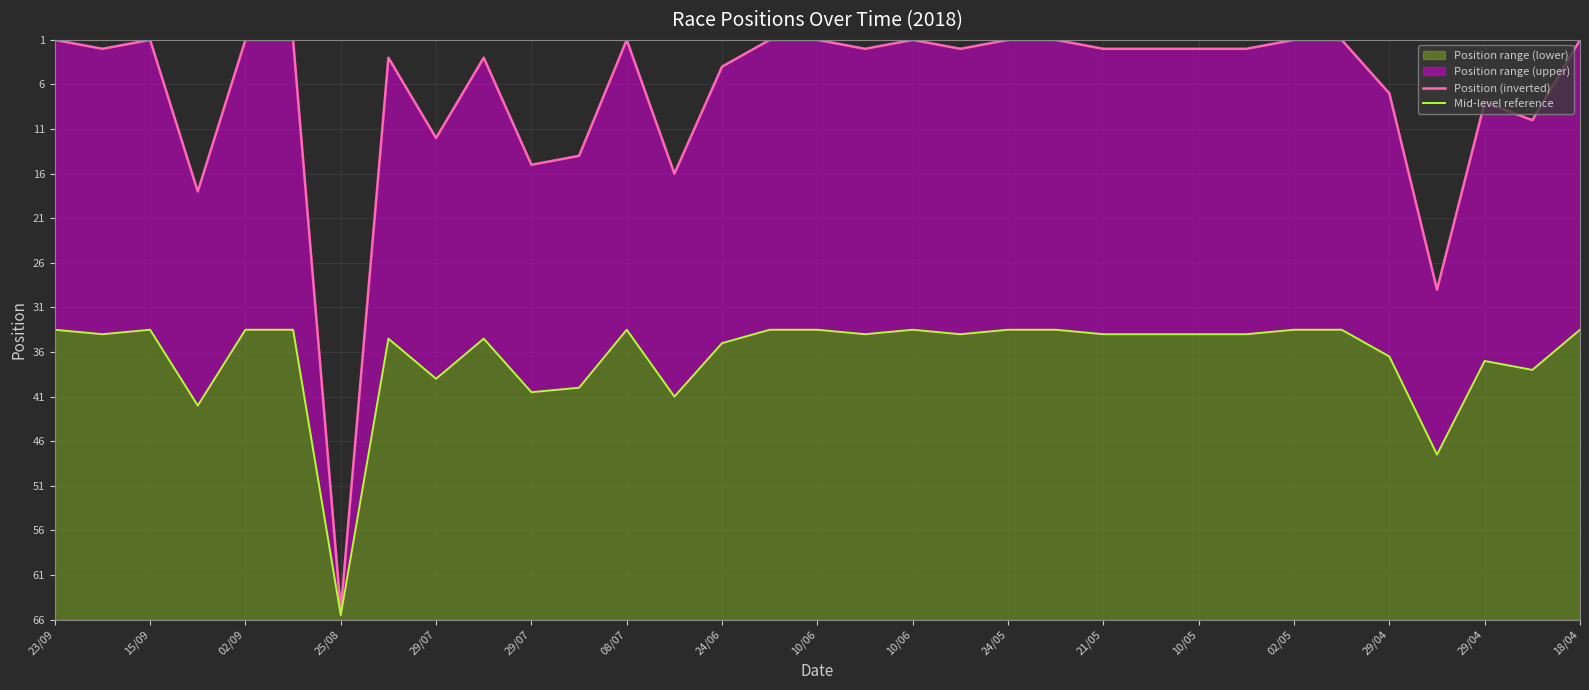

Reading left to right, list all the values displayed in this chart.

Position (inverted): 65.0	64.0	65.0	48.0	65.0	65.0	1.0	63.0	54.0	63.0	51.0	52.0	65.0	50.0	62.0	65.0	65.0	64.0	65.0	64.0	65.0	65.0	64.0	64.0	64.0	64.0	65.0	65.0	59.0	37.0	58.0	56.0	65.0
Mid-level reference: 32.5	32.0	32.5	24.0	32.5	32.5	0.5	31.5	27.0	31.5	25.5	26.0	32.5	25.0	31.0	32.5	32.5	32.0	32.5	32.0	32.5	32.5	32.0	32.0	32.0	32.0	32.5	32.5	29.5	18.5	29.0	28.0	32.5